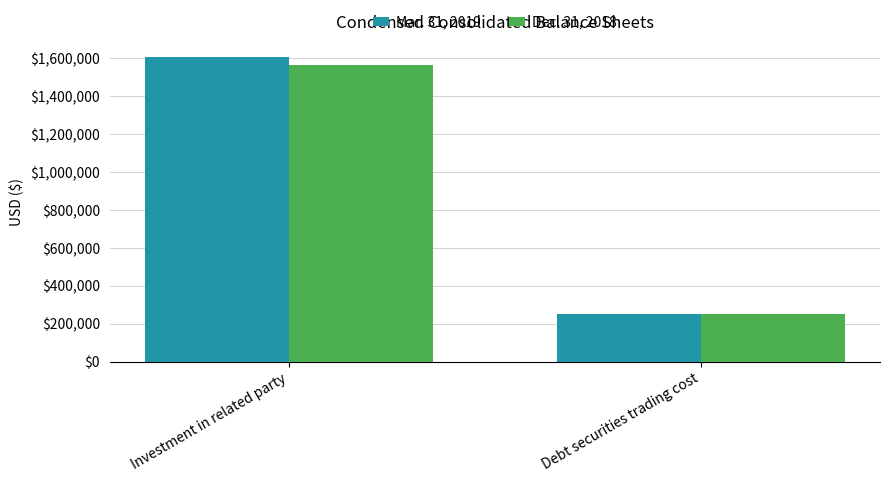

What is the label of the 2nd bar from the left?

Debt securities trading cost